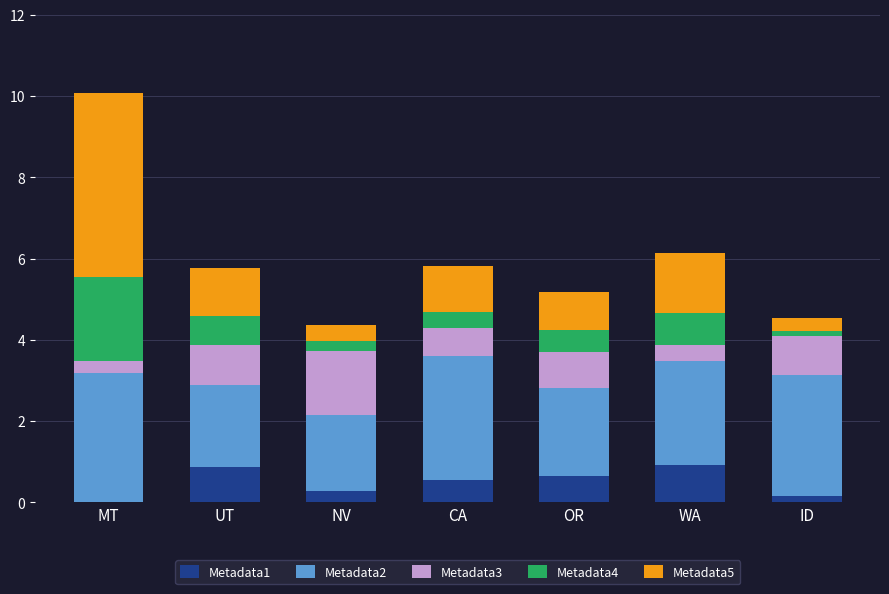

What is the total value across all series at MT?

10.1